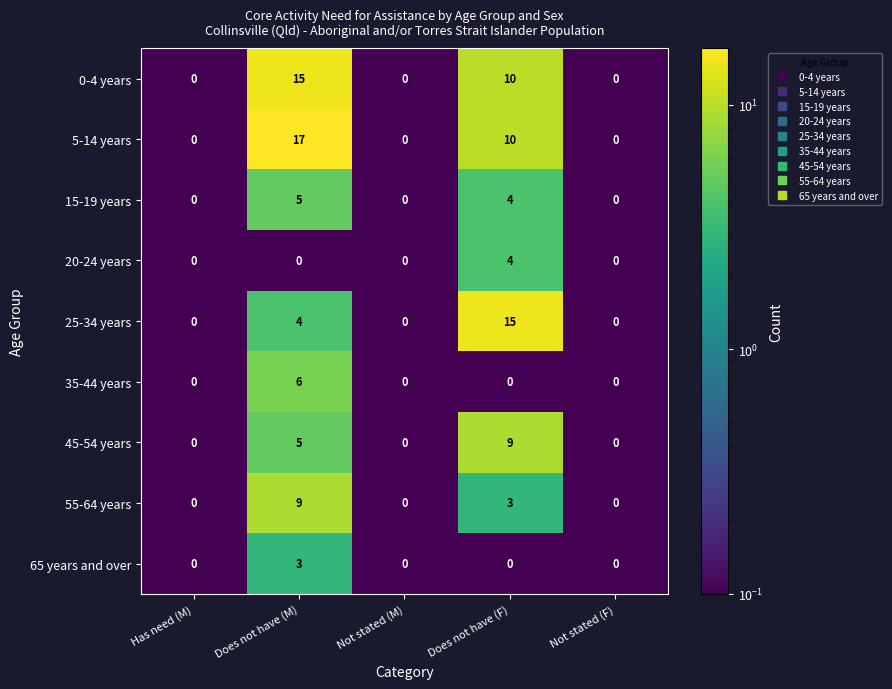

Where is 5-14 years nearest to the value 8?

Does not have (F)